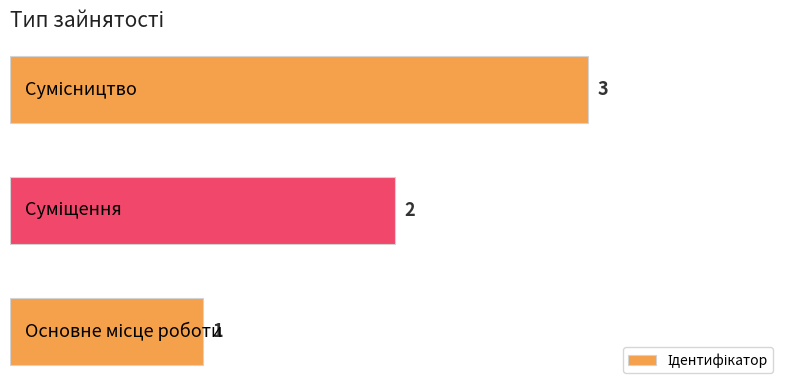

How many bars are there in total?

3